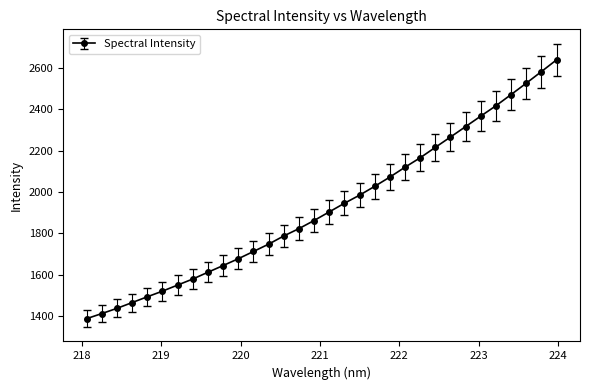

How many data points are above 1903?

16